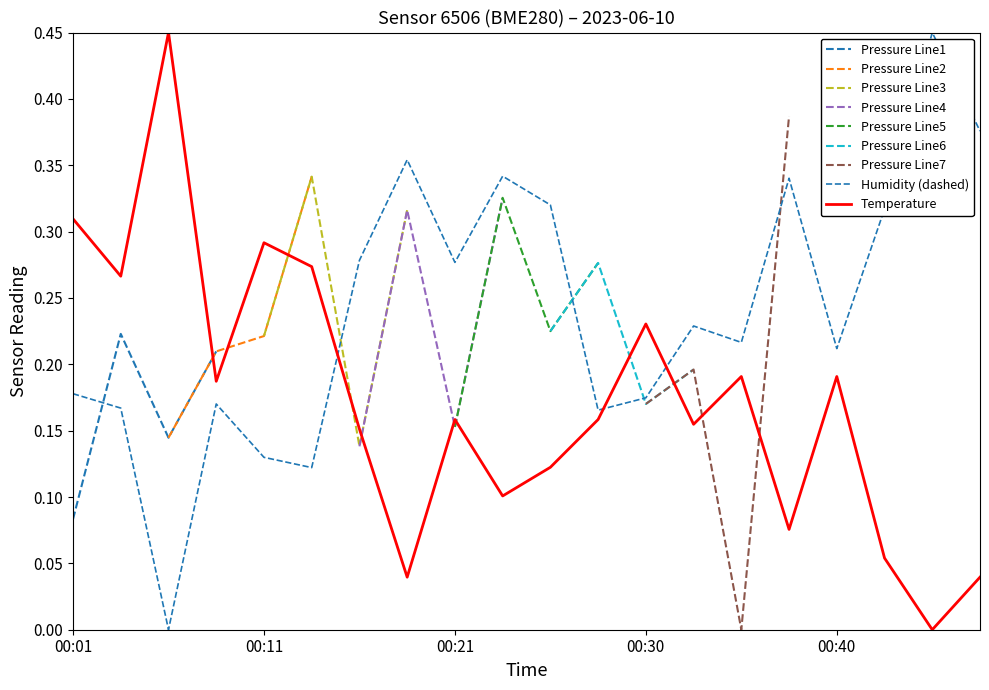

What is the average value of the temperature series?

0.2